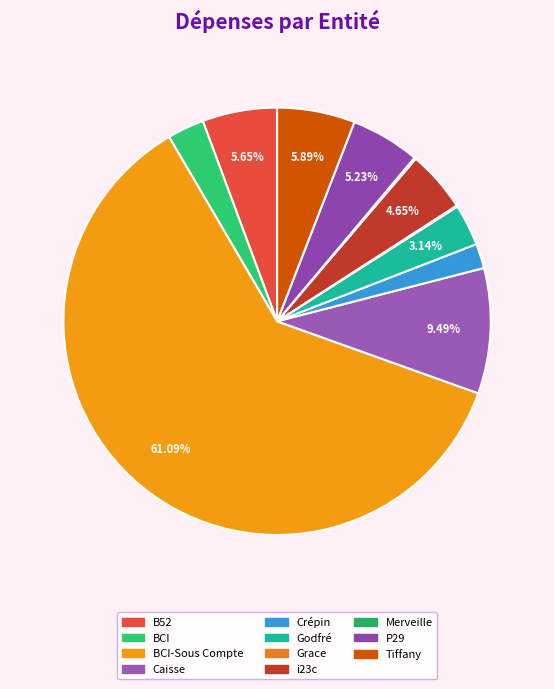

Count the number of slices in the pie.

11